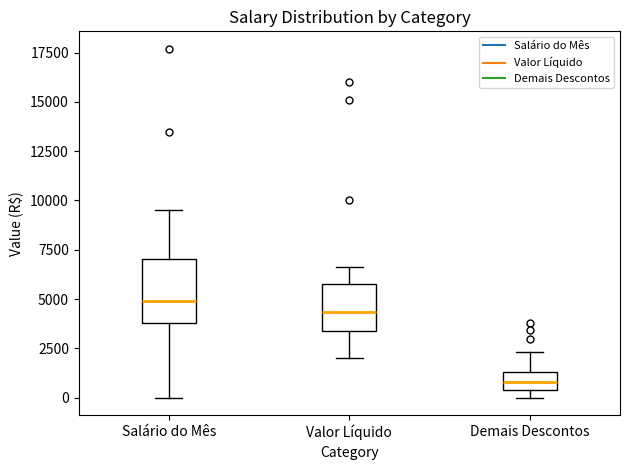

Where does the upper whisker of the box for Demais Descontos end on the y-axis? The values are not printed on the chart, so give them approximately, as read against the axis.

2500